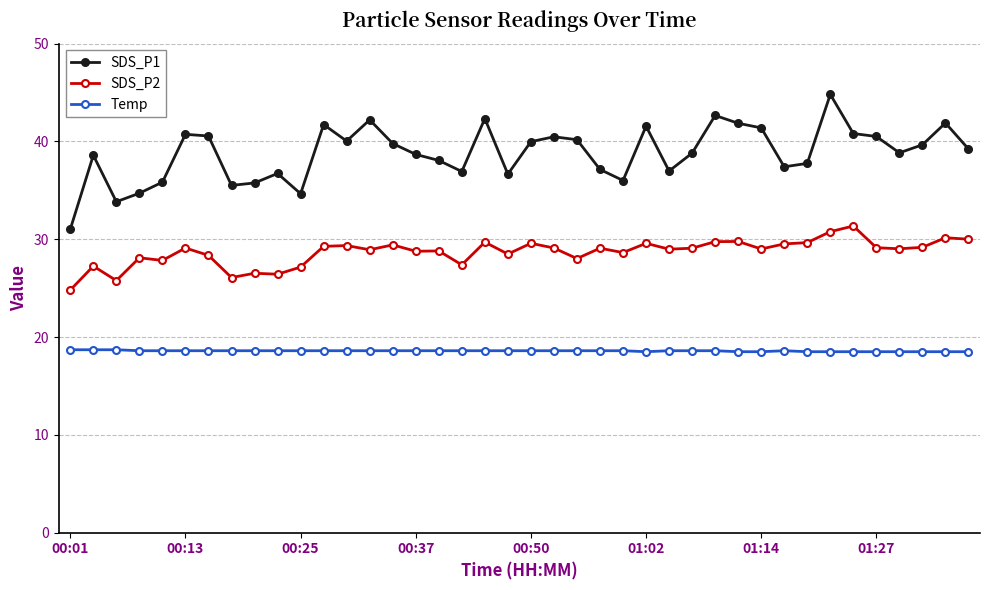

Which series has the largest total across all categories?

SDS_P1